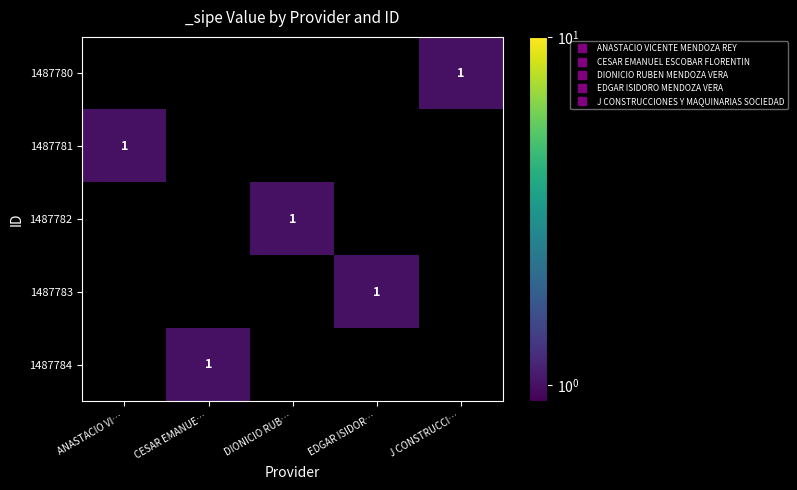

Rank the categories by 1487782 value from lowest to highest.

ANASTACIO VI…, CESAR EMANUE…, EDGAR ISIDOR…, J CONSTRUCCI…, DIONICIO RUB…